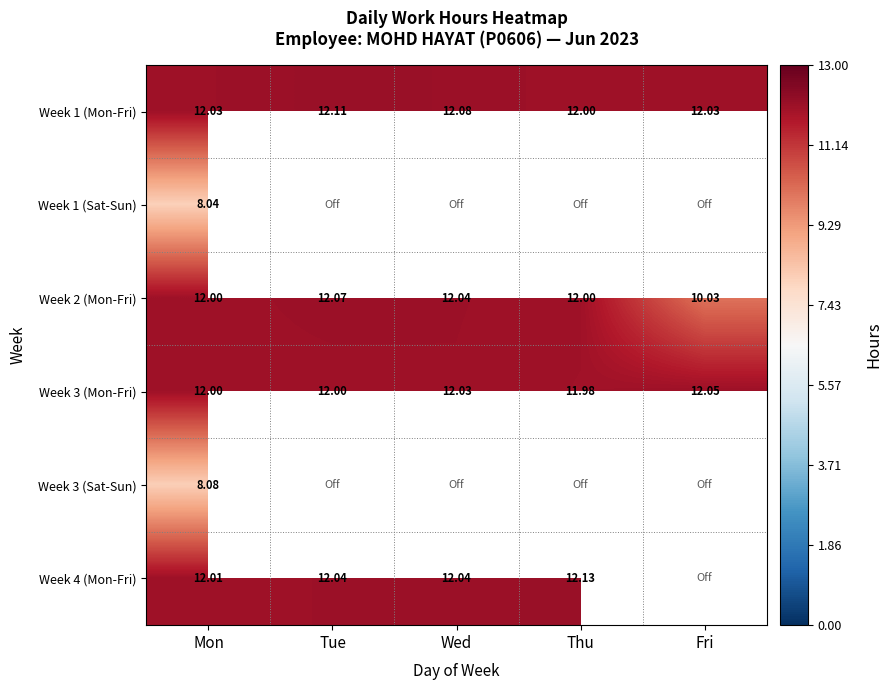

At which label is Week 1 (Mon-Fri) closest to 12?

Thu